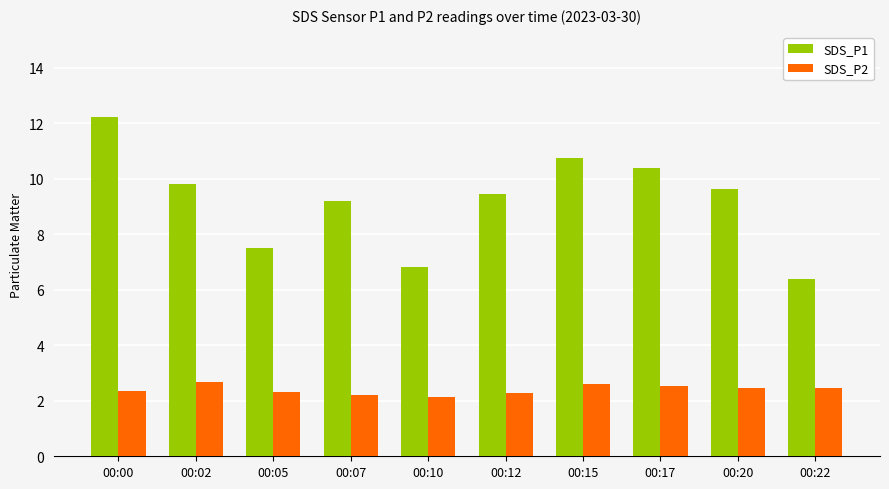

True or false: SDS_P1 has a value of 12.2 at 00:00.

True